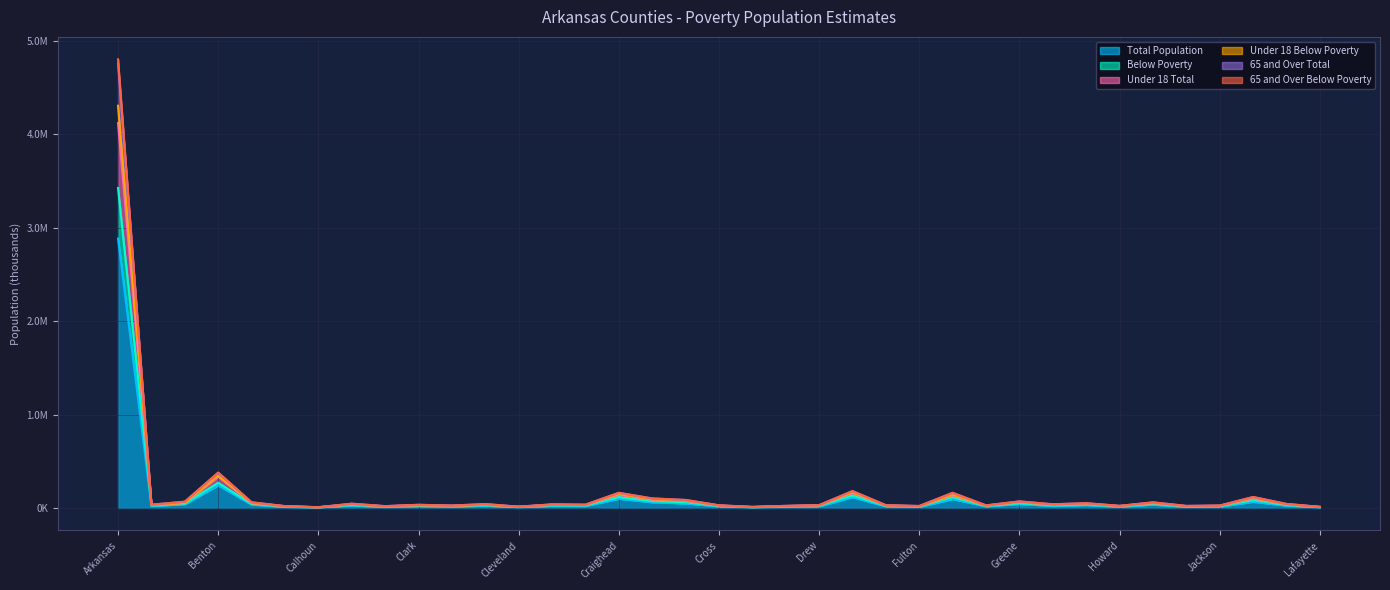

How many interior local peaks does the 65 and Over Total series have?

12